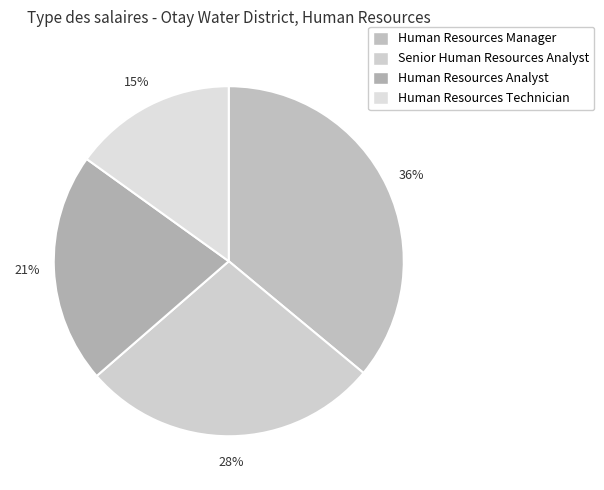

To the nearest percent, what is the difference between the largest and smallest slice percentages?

21%